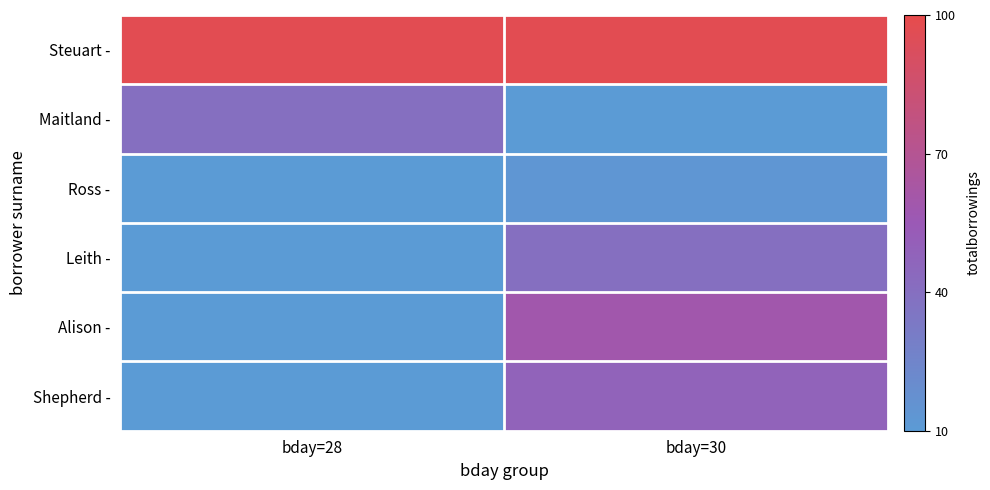

Reading left to right, list all the values displayed in this chart.

Steuart -: bday=28=97	bday=30=97
Maitland -: bday=28=40	bday=30=0
Ross -: bday=28=0	bday=30=13
Leith -: bday=28=0	bday=30=40
Alison -: bday=28=0	bday=30=59
Shepherd -: bday=28=0	bday=30=48